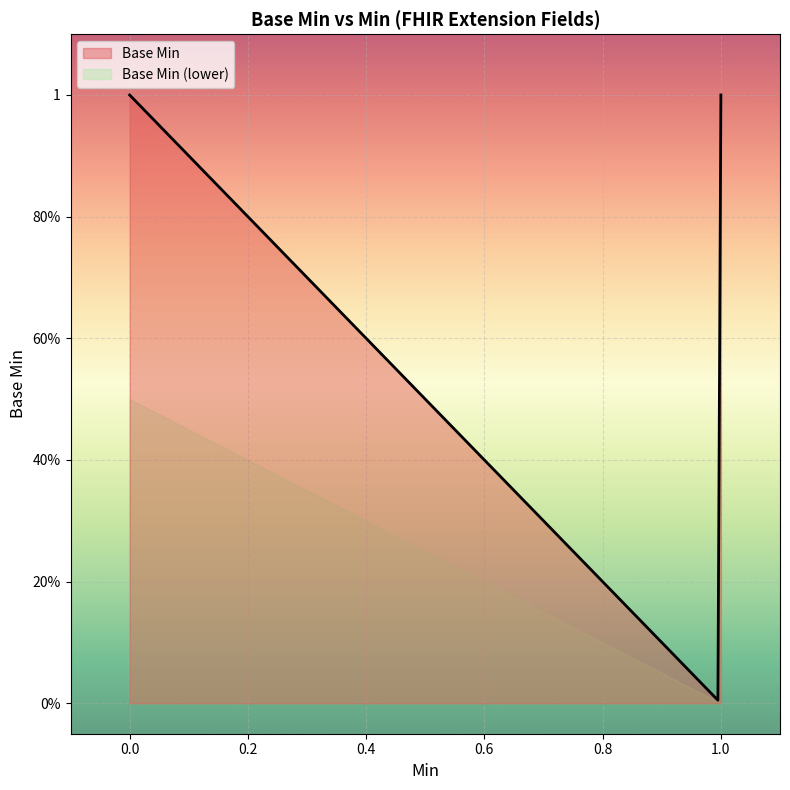

How many lines are shown in the chart?

1